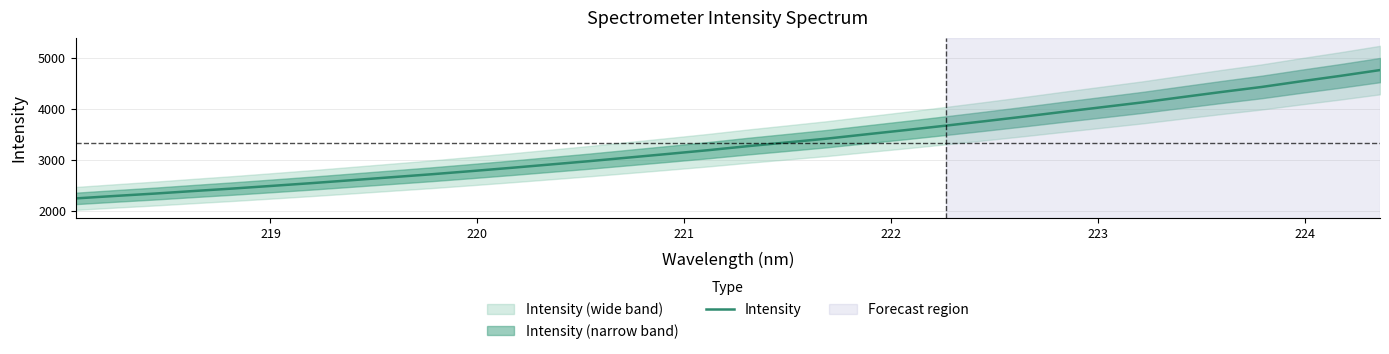

What is the maximum value for Intensity?

4766.4